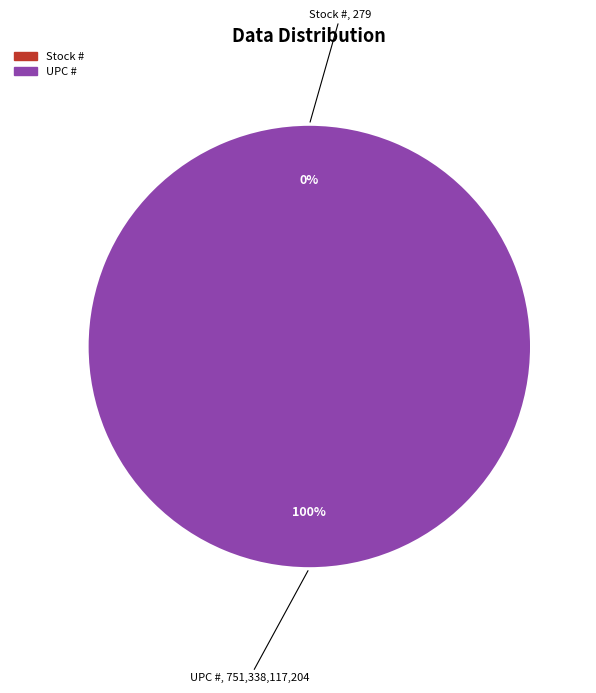

What is the total percentage of Stock # and UPC #?

100.0%